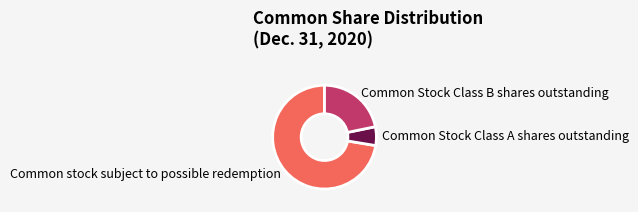

The Common Stock Class A shares outstanding slice represents 1% of the pie. True or false?

False